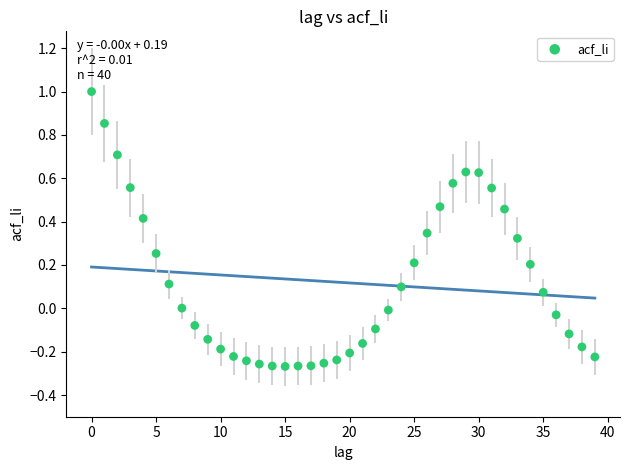

What is the range of Y values (max minus min)?

1.3